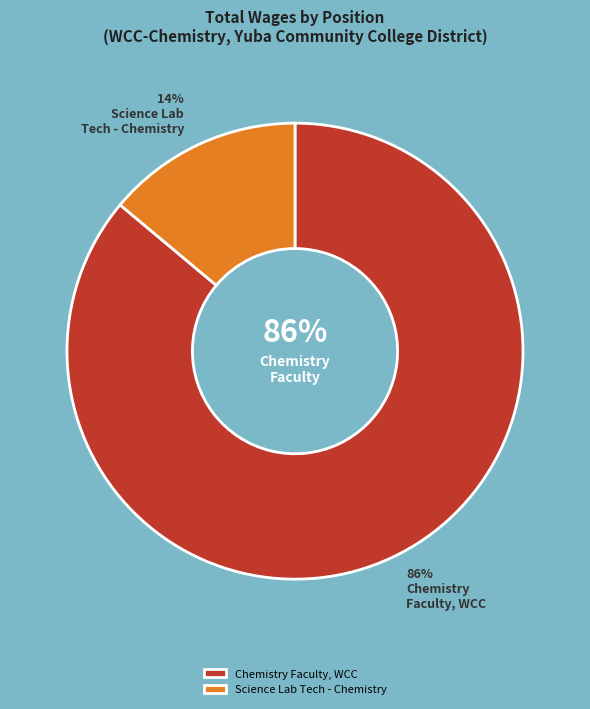

To the nearest percent, what is the combined percentage of Chemistry Faculty, WCC and Science Lab Tech - Chemistry?

100%